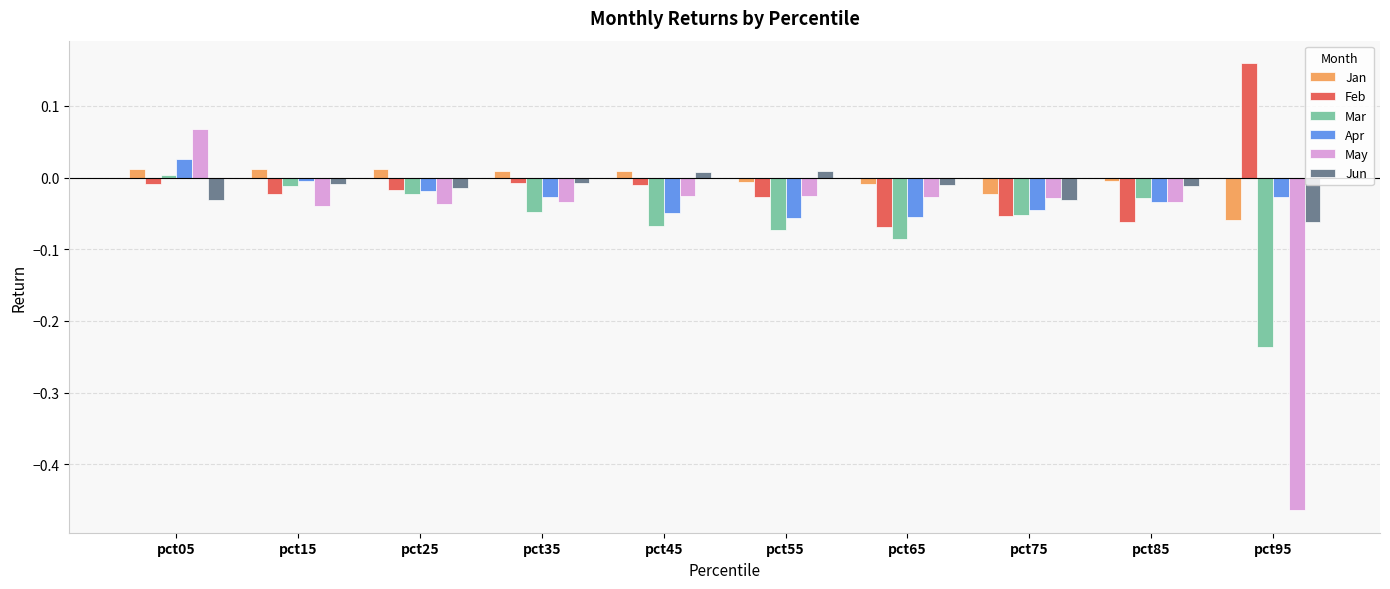

At how many categories does at least one series exceed 0?

7